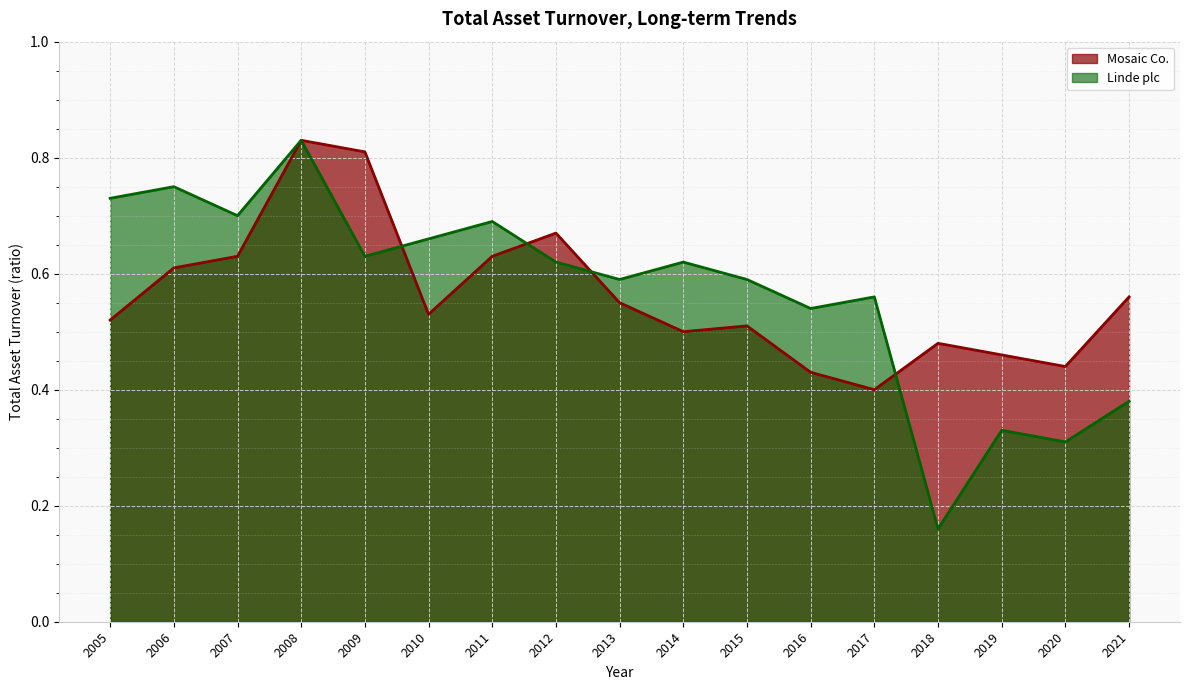

Reading right to left, list all the values displayed in this chart.

Mosaic Co.: 2021=0.6	2020=0.4	2019=0.5	2018=0.5	2017=0.4	2016=0.4	2015=0.5	2014=0.5	2013=0.6	2012=0.7	2011=0.6	2010=0.5	2009=0.8	2008=0.8	2007=0.6	2006=0.6	2005=0.5
Linde plc: 2021=0.4	2020=0.3	2019=0.3	2018=0.2	2017=0.6	2016=0.5	2015=0.6	2014=0.6	2013=0.6	2012=0.6	2011=0.7	2010=0.7	2009=0.6	2008=0.8	2007=0.7	2006=0.8	2005=0.7